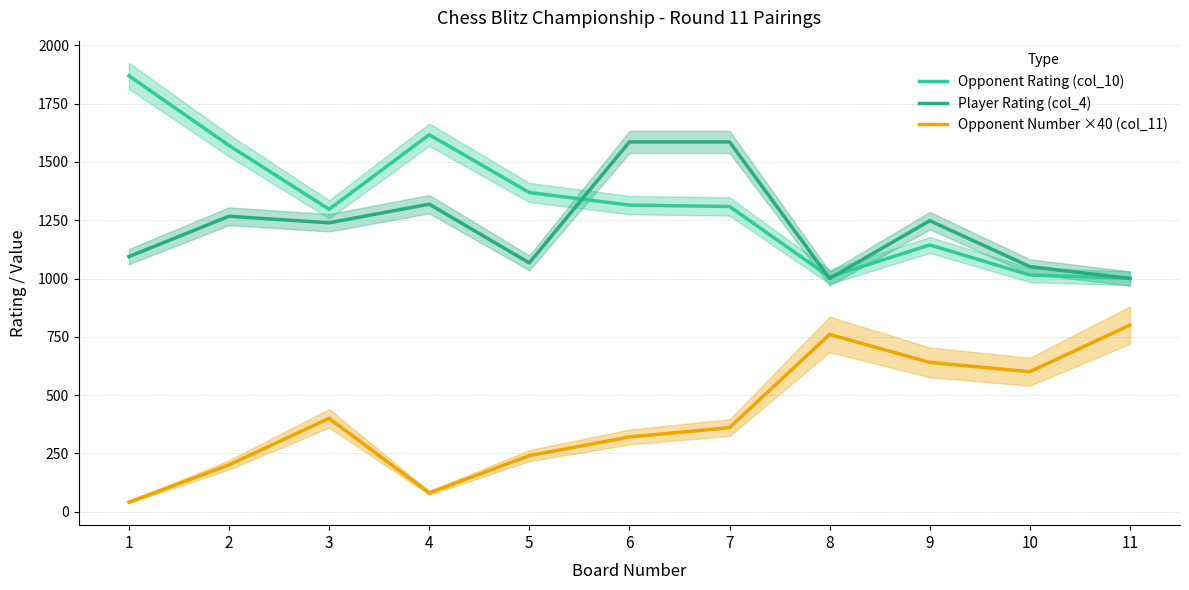

Reading right to left, extract all data points from this chart.

Opponent Rating (col_10): 1001	1015	1144	1007	1309	1315	1369	1617	1297	1571	1870
Player Rating (col_4): 1000	1051	1248	1000	1586	1586	1067	1319	1239	1267	1094
Opponent Number ×40 (col_11): 800	600	640	760	360	320	240	80	400	200	40